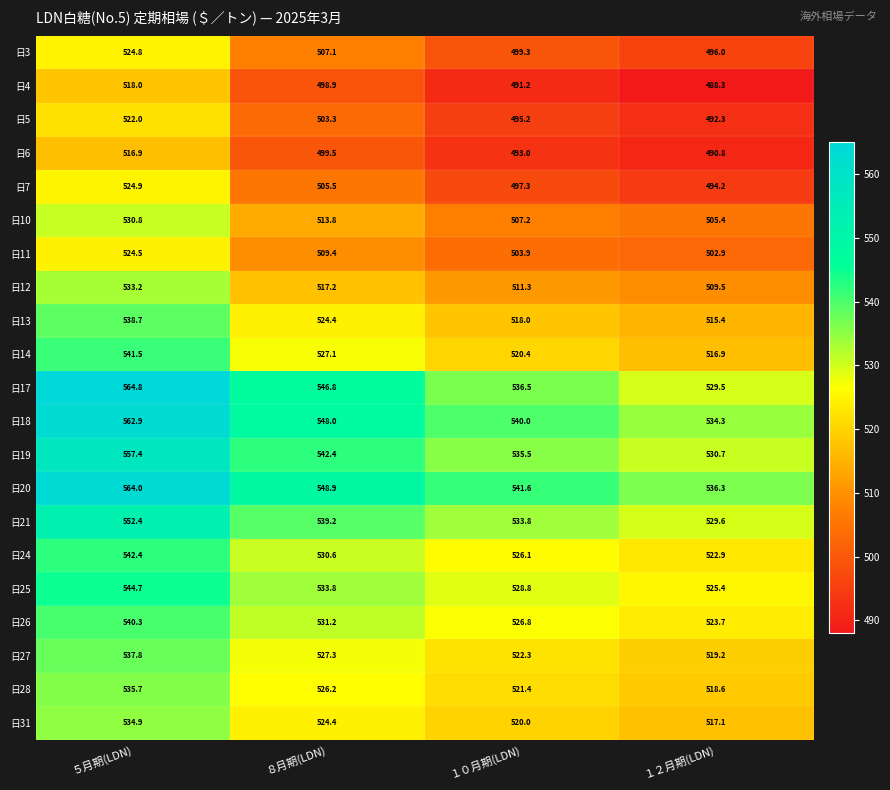

Which series changed the most between ８月期(LDN) and １２月期(LDN)?

日17